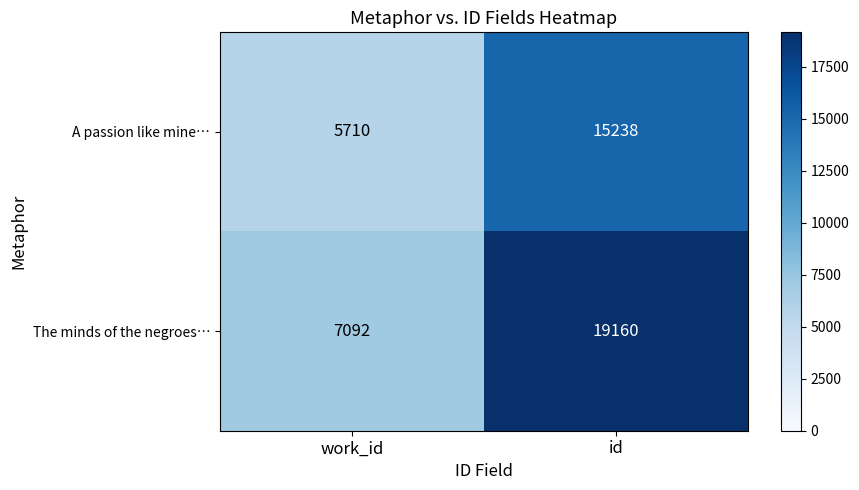

What is the spread (max minus min) of values at id?

3922